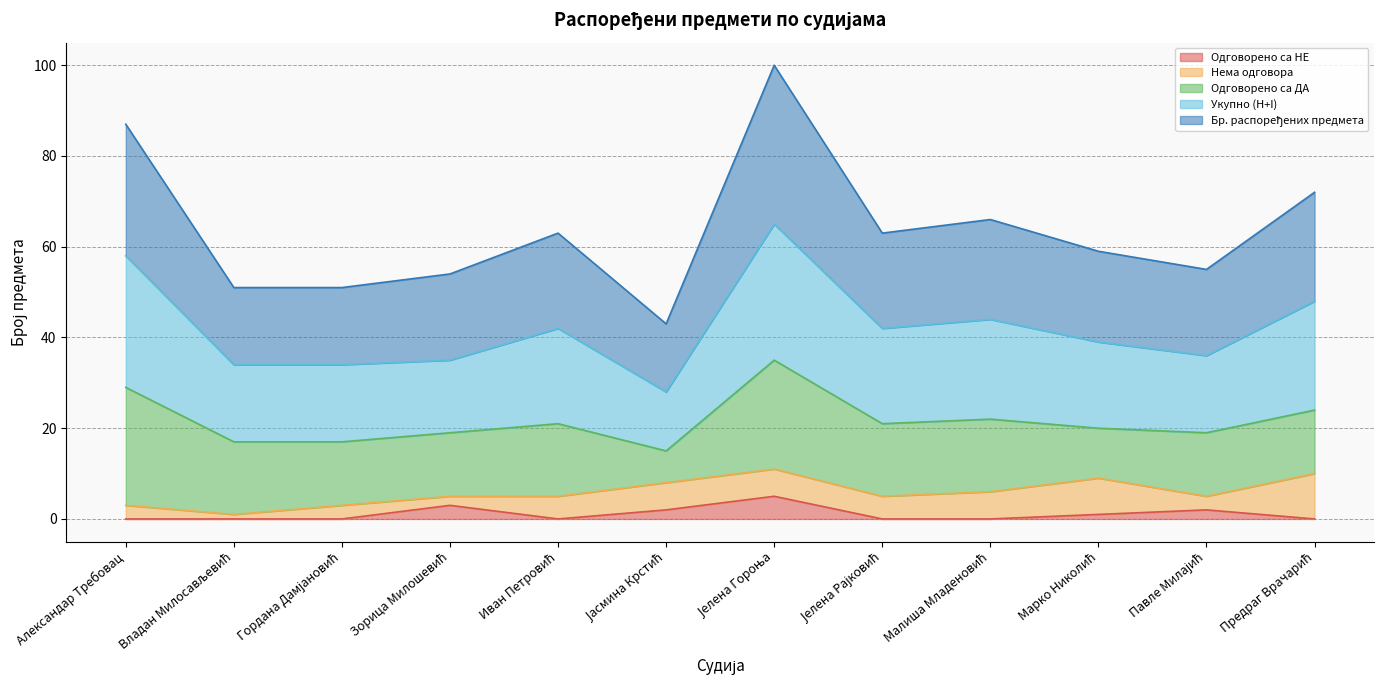

What is the highest value of the Одговорено са НЕ series?

5